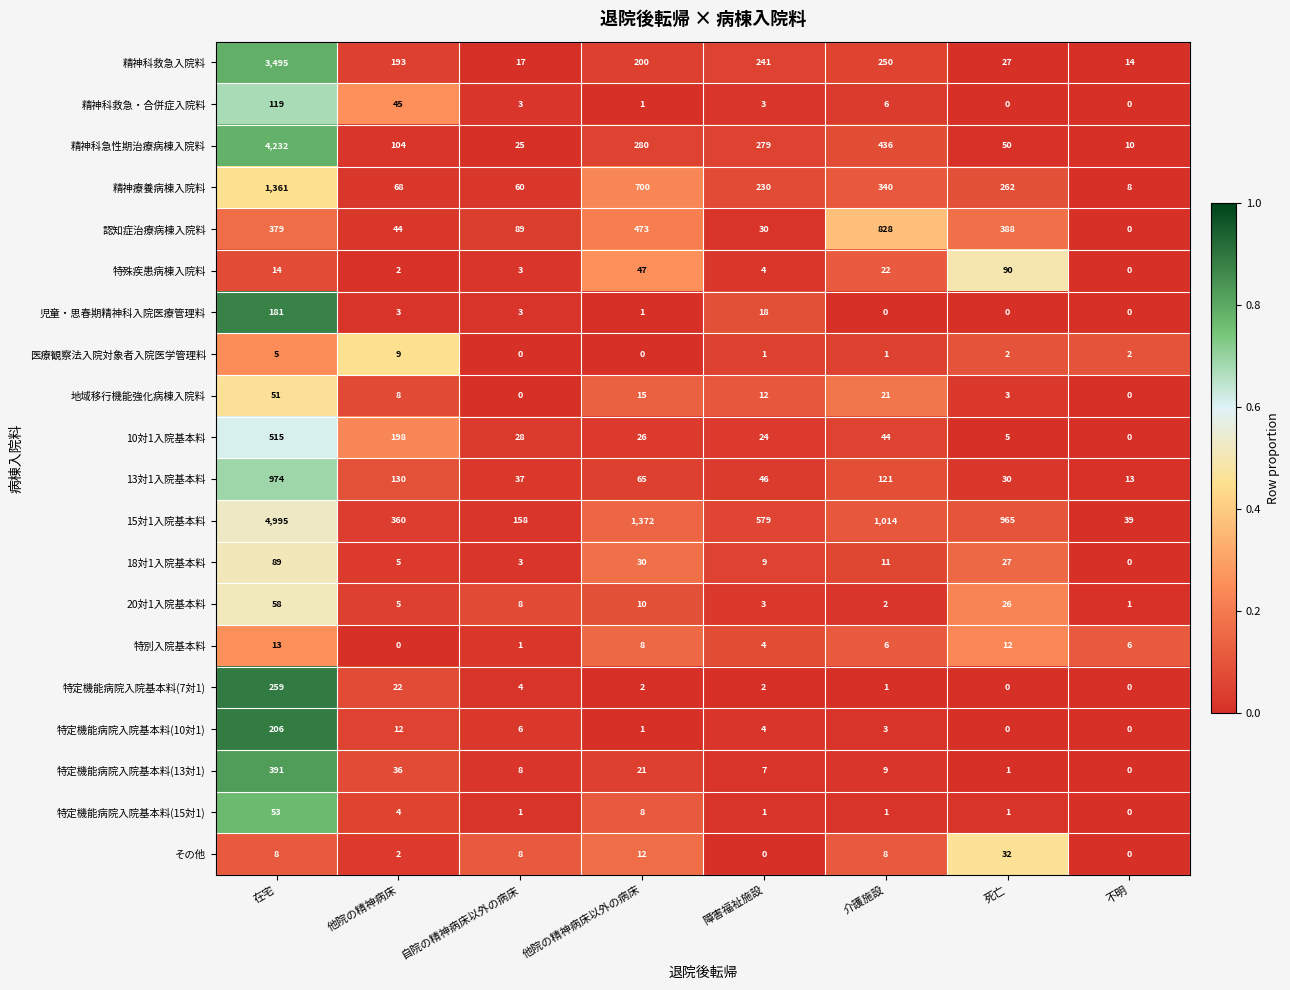

What is the spread (max minus min) of values at 在宅?

4990